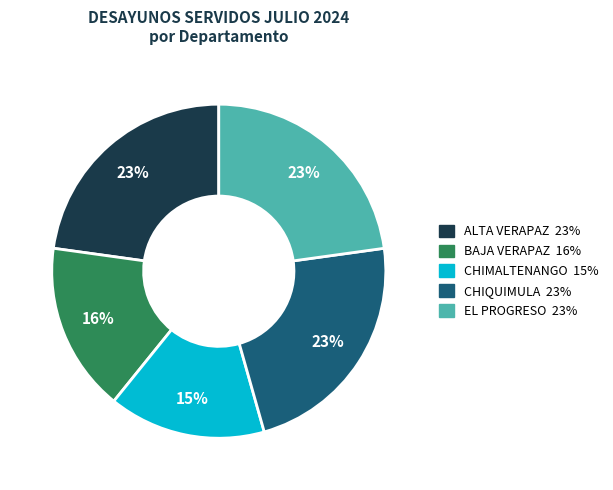

Is there any slice that represents more than half of the pie?

No